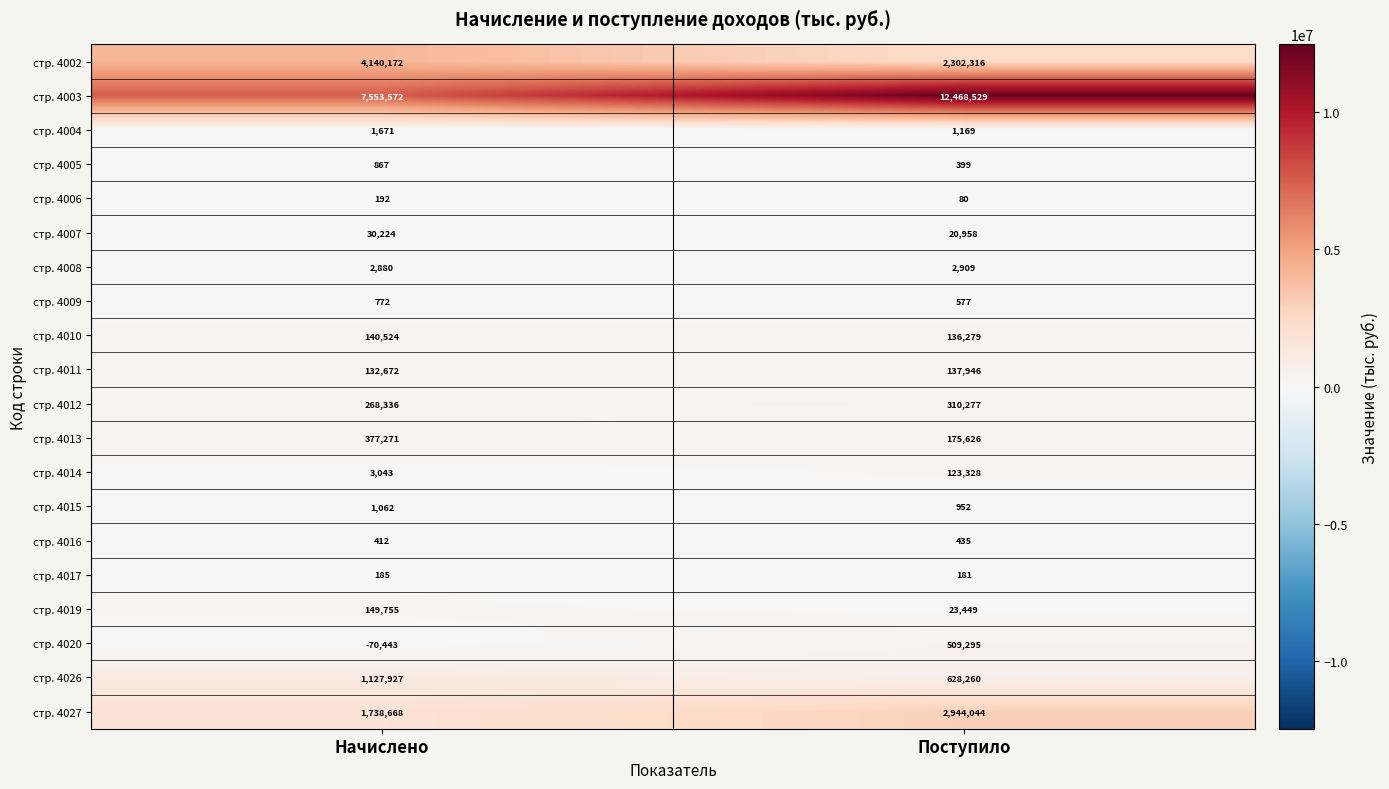

List the series in order of their peak value, lowest first.

стр. 4017, стр. 4006, стр. 4016, стр. 4009, стр. 4005, стр. 4015, стр. 4004, стр. 4008, стр. 4007, стр. 4014, стр. 4011, стр. 4010, стр. 4019, стр. 4012, стр. 4013, стр. 4020, стр. 4026, стр. 4027, стр. 4002, стр. 4003